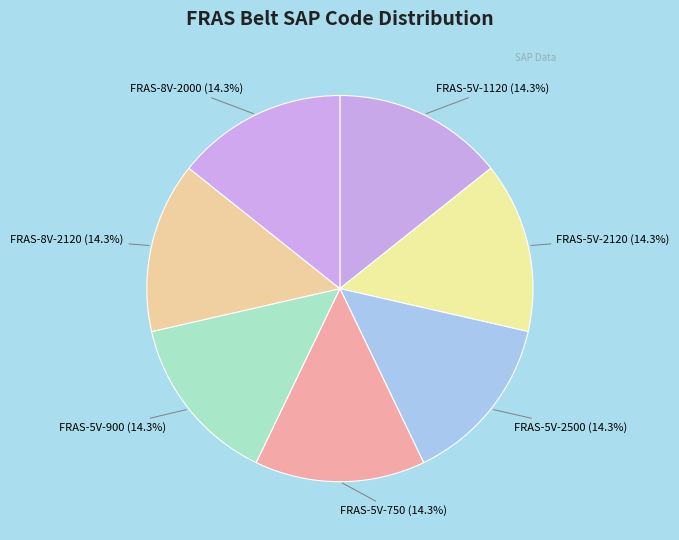

Count the number of slices in the pie.

7